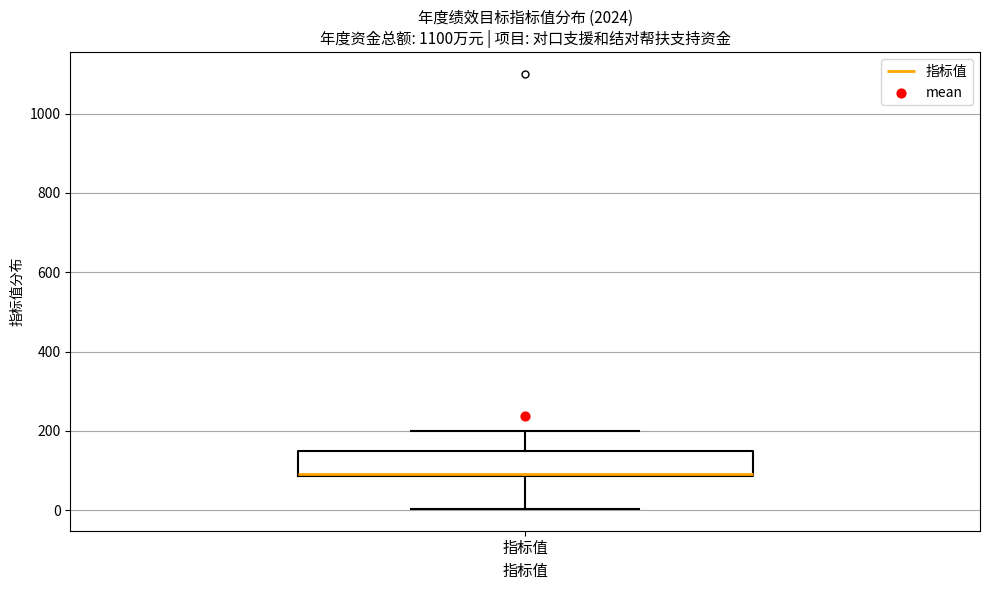

Transcribe this box plot: give where the median line is, the range the box spans, and where the two whiskers end, as read against the y-axis. The values are not printed on the chart, so give them approximately, as read against the axis.

median 100, box 80 to 160, whiskers 0 to 200